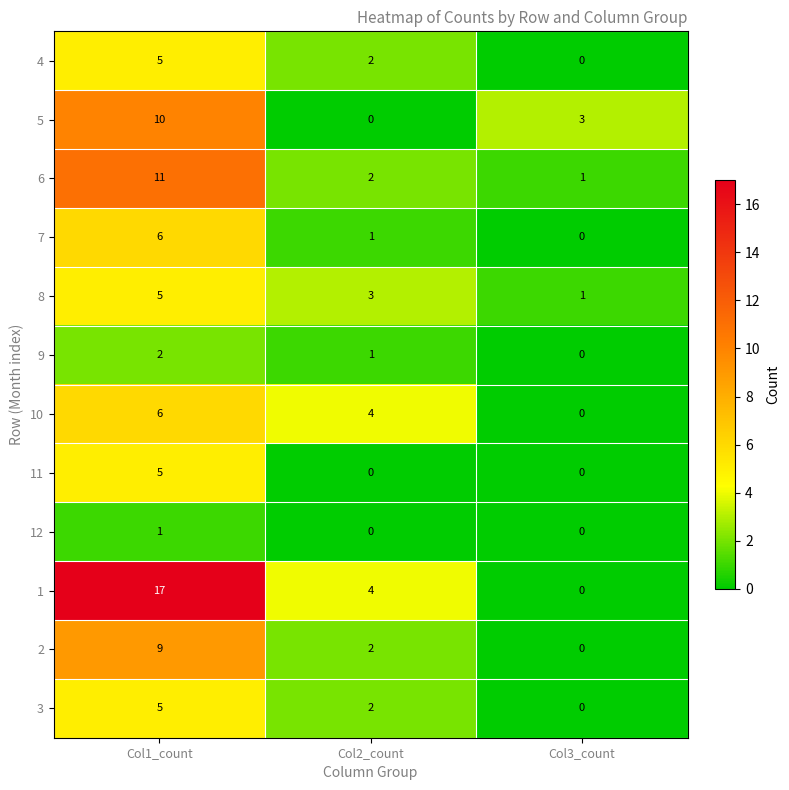

Which label corresponds to the largest value in the chart?

Col1_count